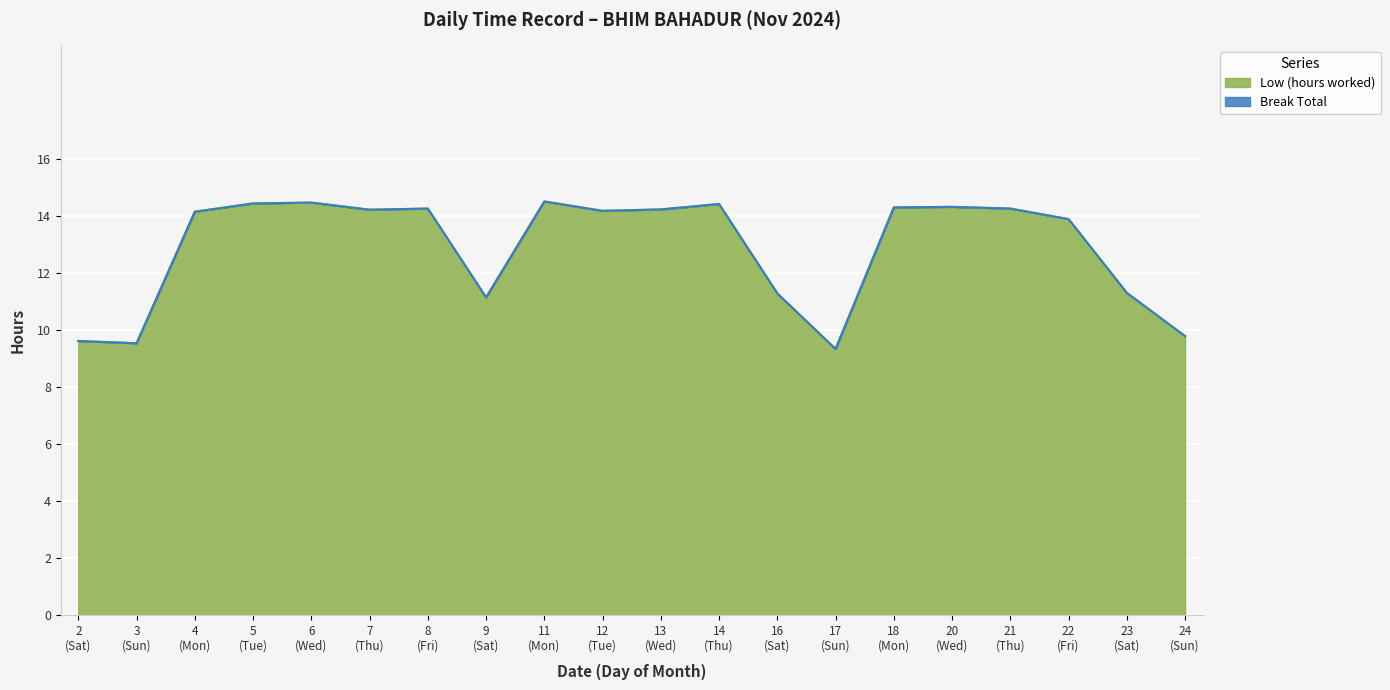

What is the maximum value for Low (hours worked)?

14.5